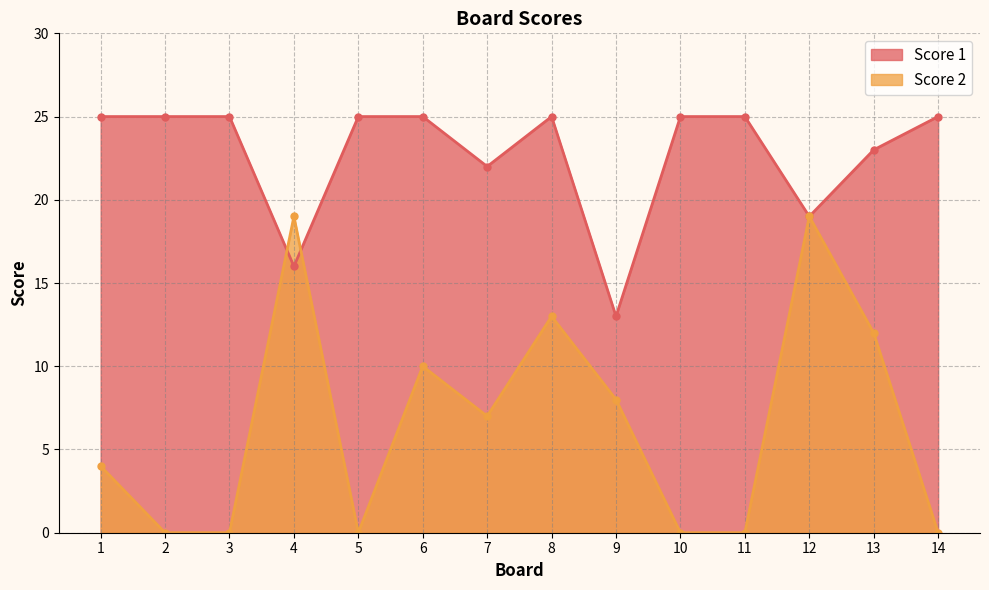

List the series in order of their peak value, lowest first.

Score 2, Score 1